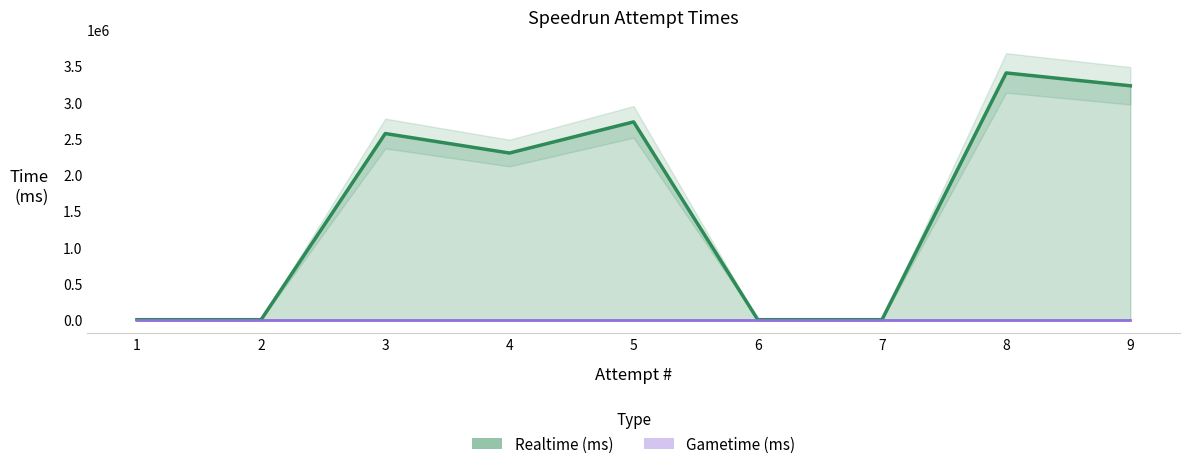

What is the maximum value shown in the chart?

3406151